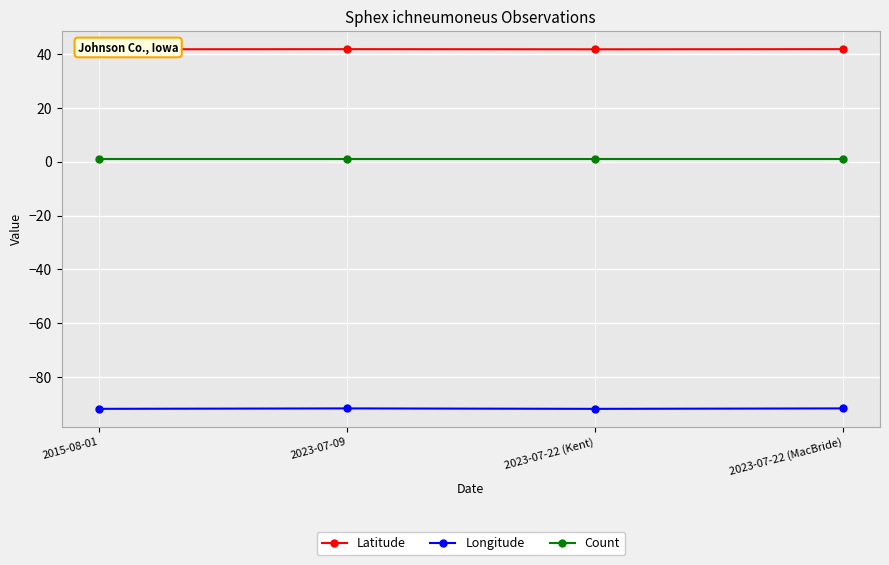

True or false: Count has more than 1 points higher than both neighbors.

False